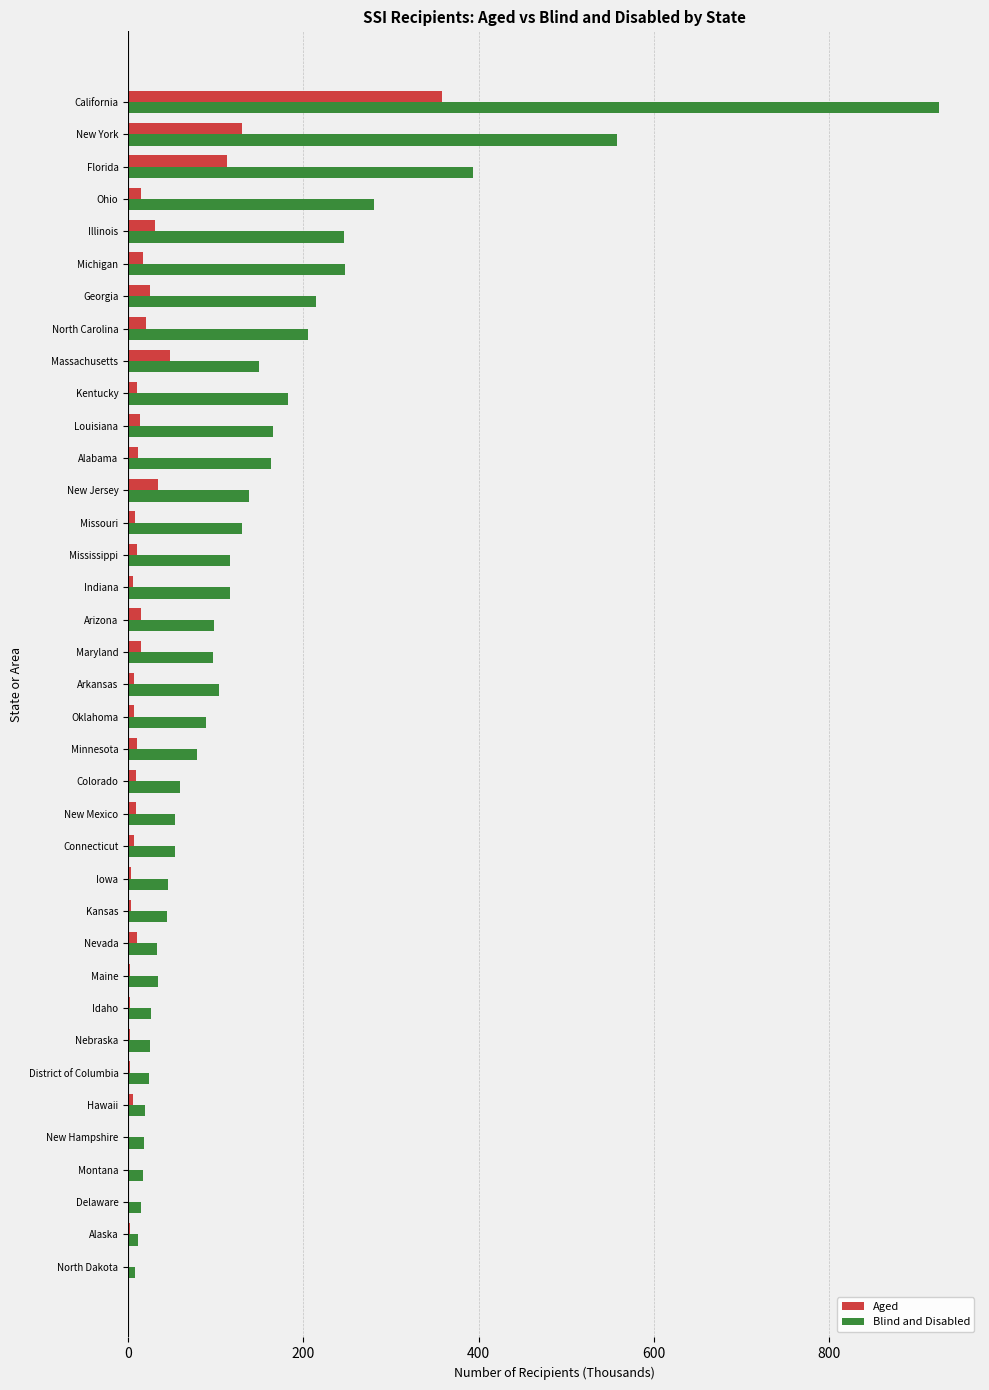

What is the sum of the Aged values at Georgia and Florida?

137.8